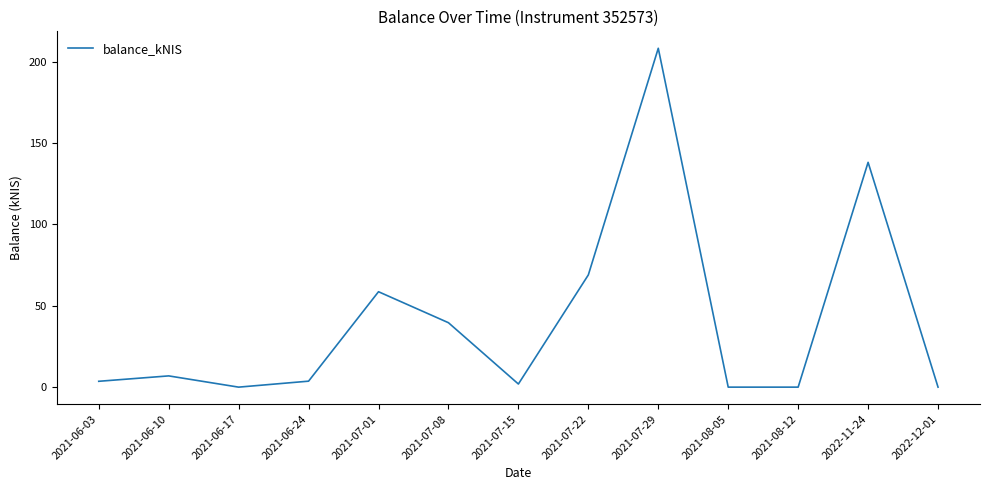

At which label does the data first exceed 3?

2021-06-03